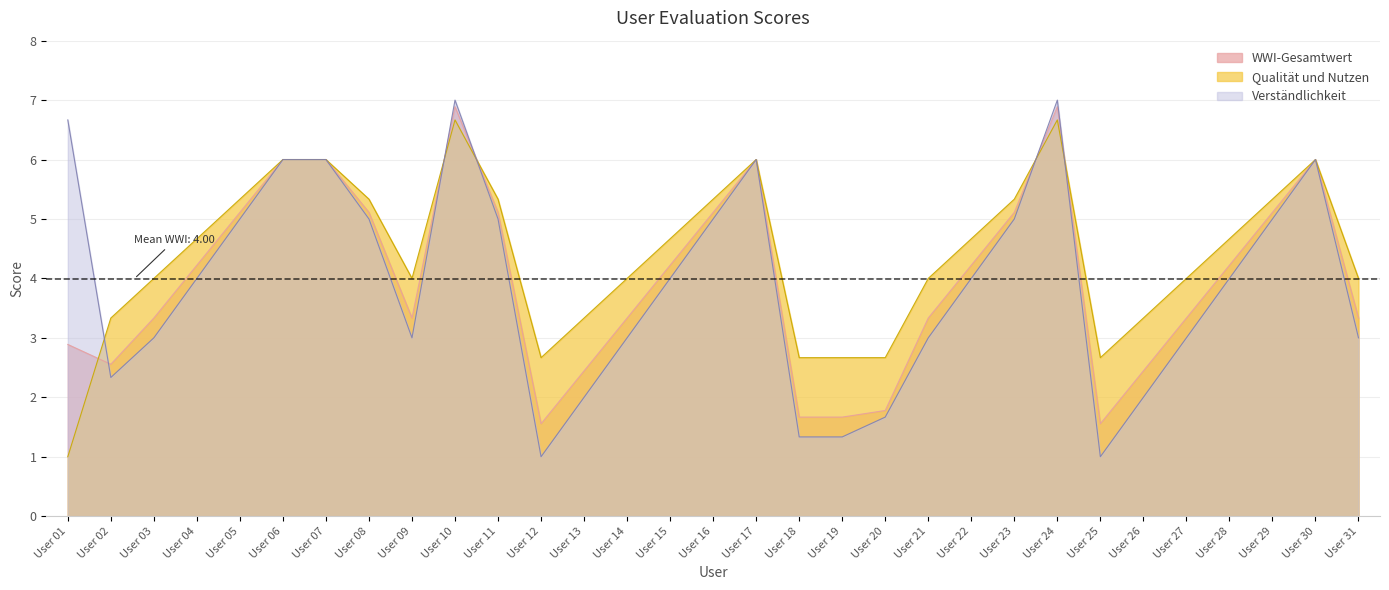

Which series ends up on top after the final intersection of Verständlichkeit and WWI-Gesamtwert?

WWI-Gesamtwert